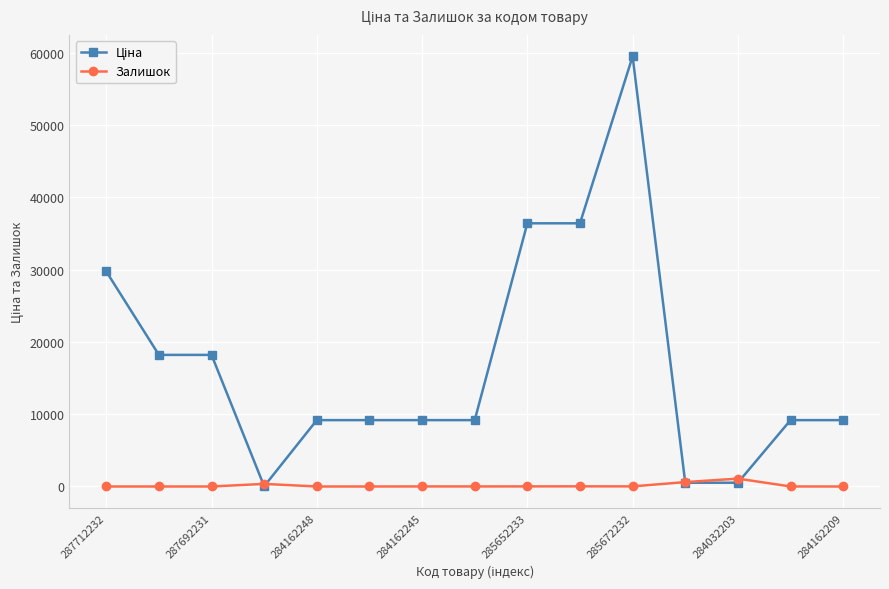

What is the greatest value displayed?

59523.0